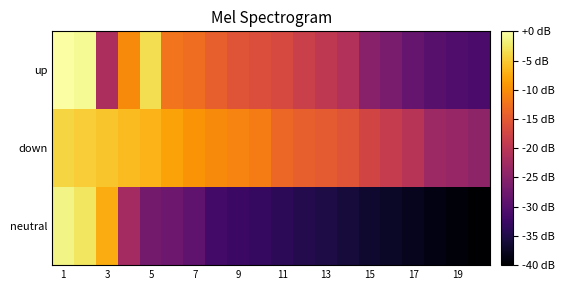

At which category does the chart reach its peak across all series?

1